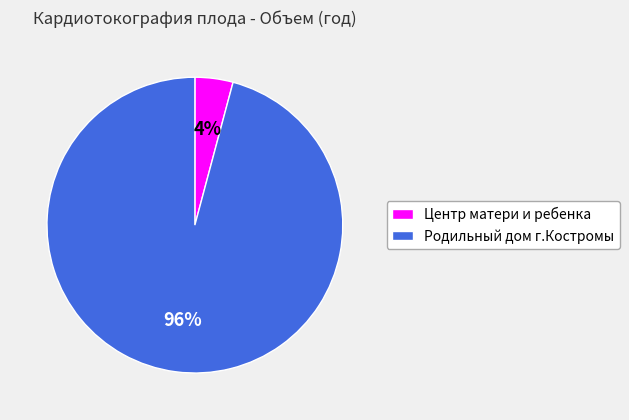

Do Родильный дом г.Костромы and Центр матери и ребенка together represent more than half of the pie?

Yes